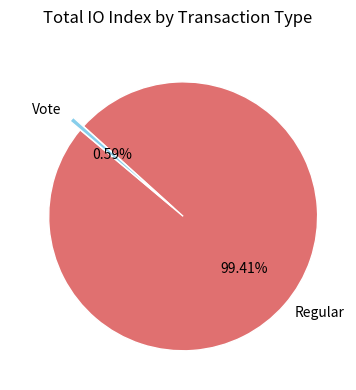

What is the smallest slice in the pie chart?

Vote